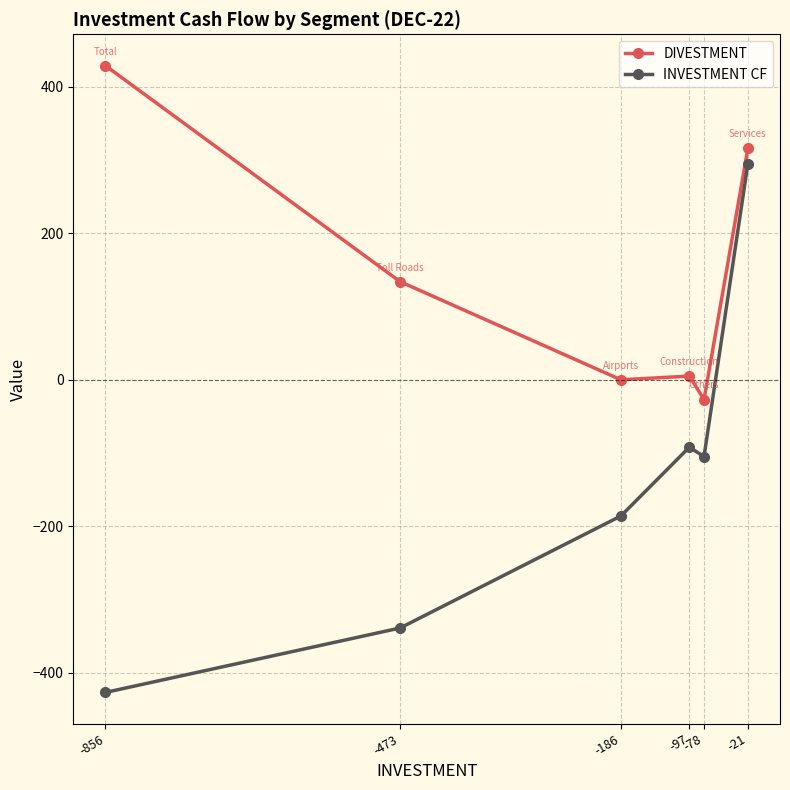

How many lines are shown in the chart?

2